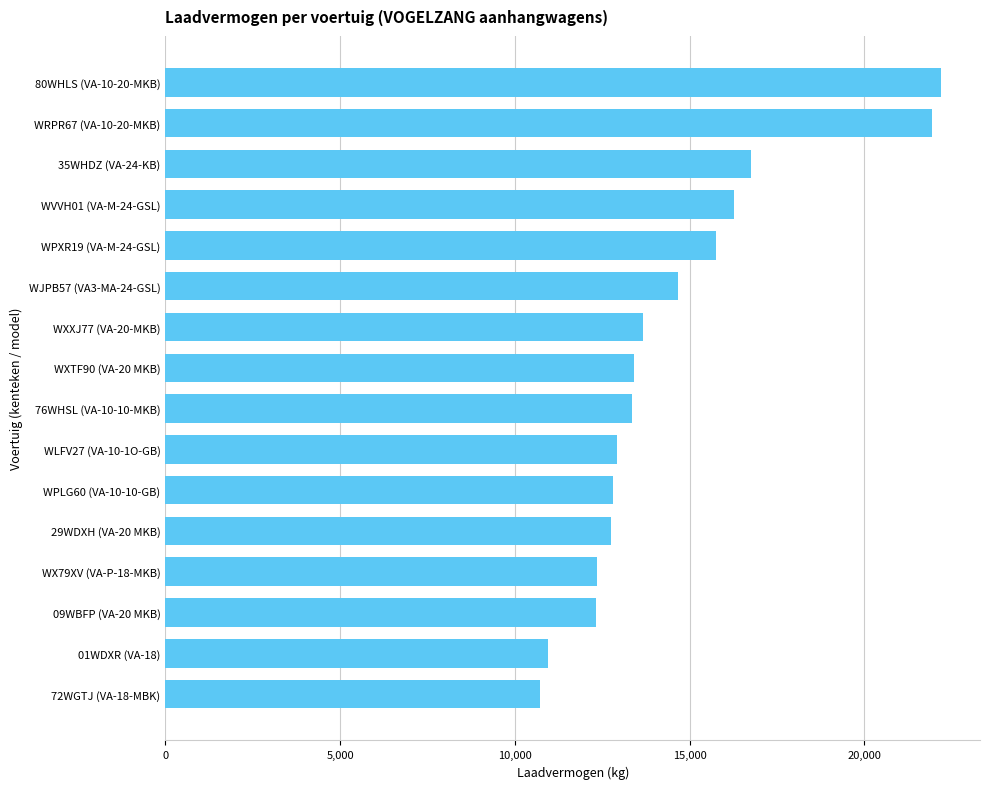

What is the ratio of the value at WLFV27 (VA-10-1O-GB) to the value at WJPB57 (VA3-MA-24-GSL)?

0.9